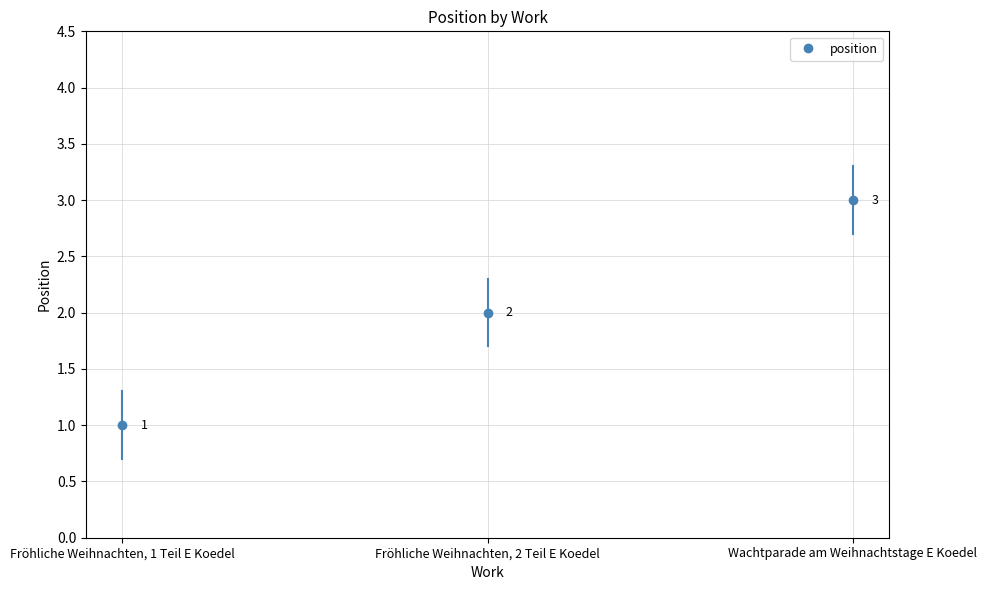

Reading left to right, what are all the values shown in this chart?

Fröhliche Weihnachten, 1 Teil E Koedel=1	Fröhliche Weihnachten, 2 Teil E Koedel=2	Wachtparade am Weihnachtstage E Koedel=3